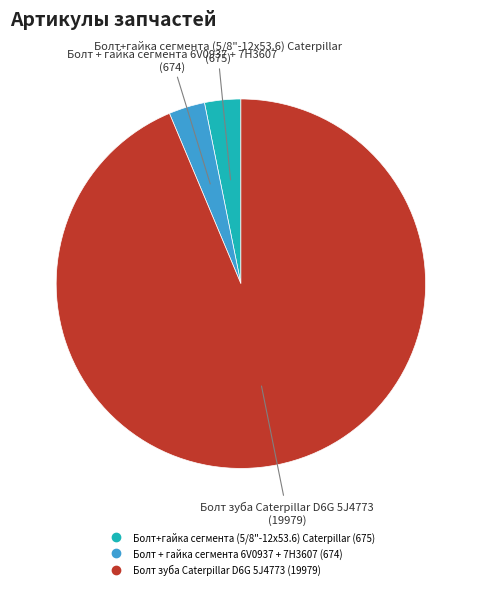

Which slice is the largest?

Болт зуба Caterpillar D6G 5J4773